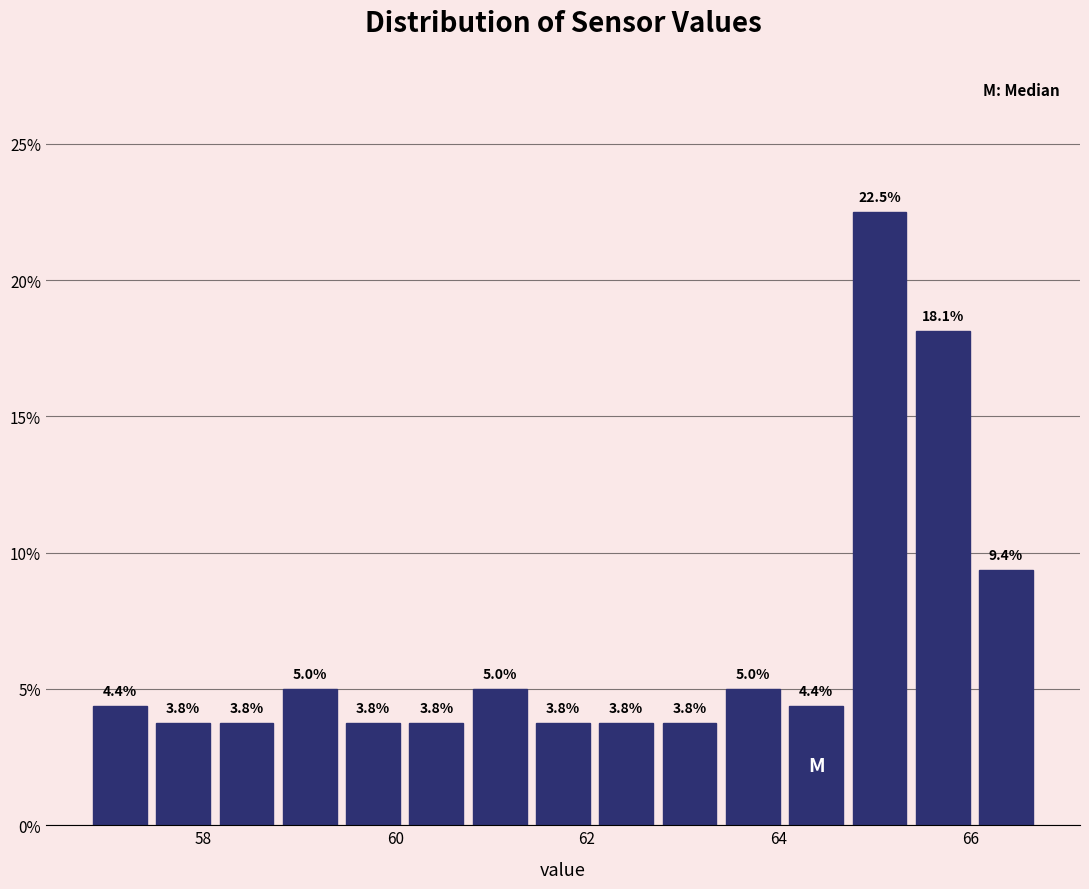

Read against the x-axis, roughly where is the centre of the tallest bar?

65.0